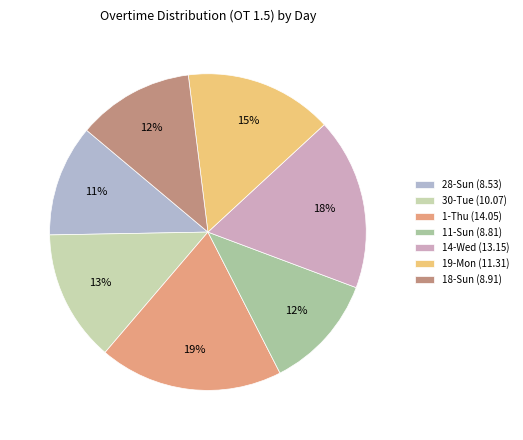

To the nearest percent, what is the combined percentage of 14-Wed (13.15) and 1-Thu (14.05)?

36%